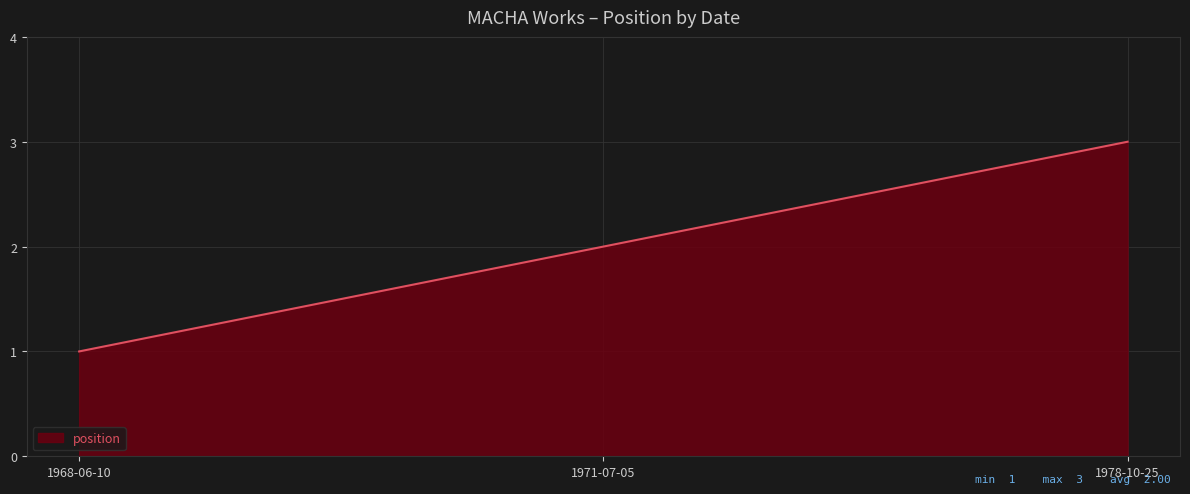

What is the sum of all values?

6